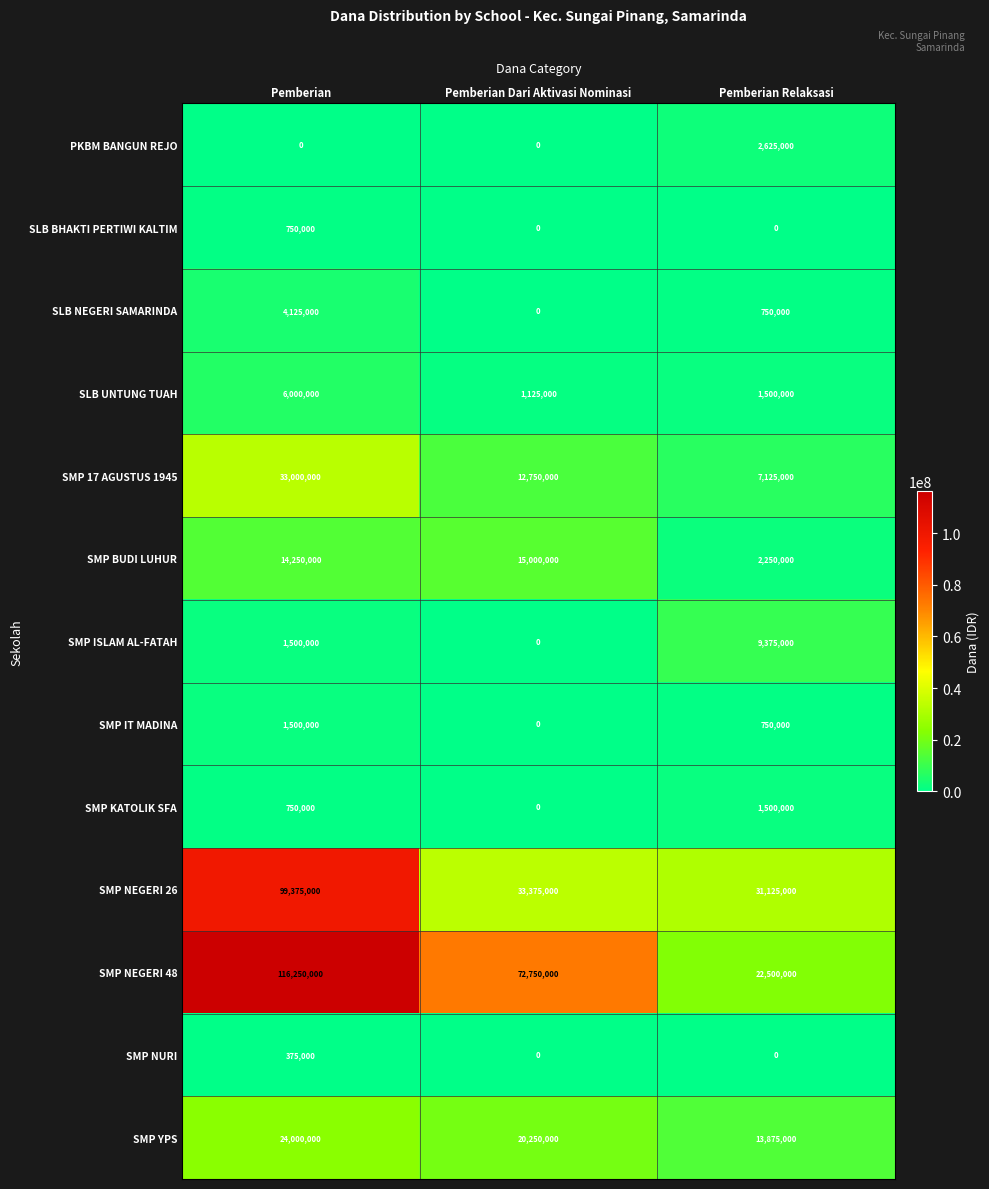

The value of SMP NURI at Pemberian Dari Aktivasi Nominasi is -142206. True or false?

False